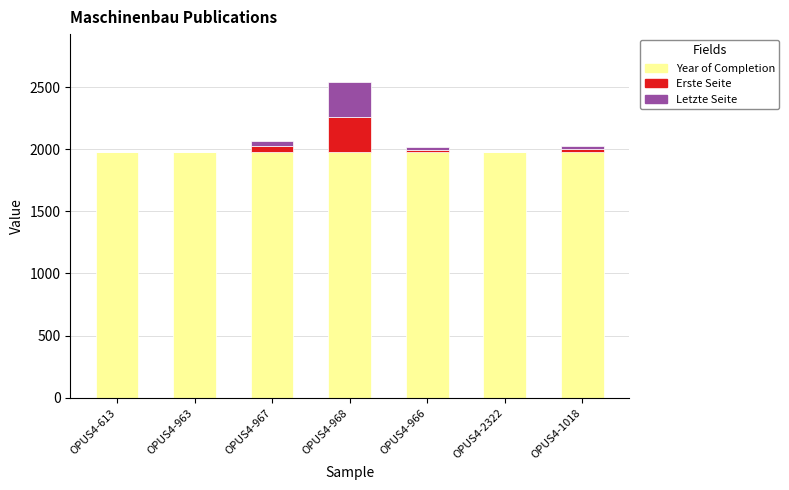

At which category is the sum across all series the highest?

OPUS4-968